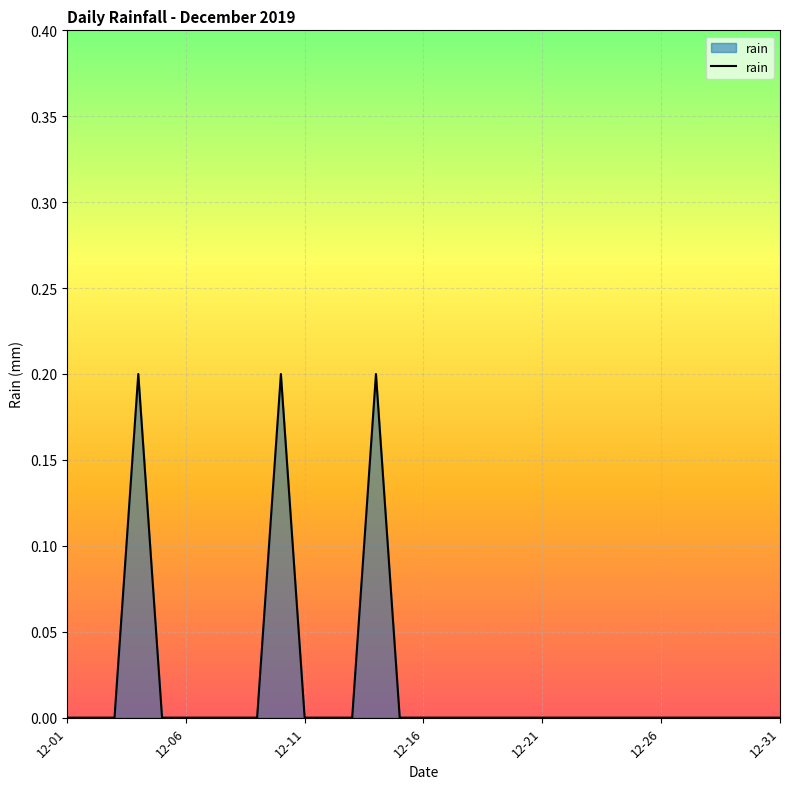

The value at 12-06 is 0.0. True or false?

True